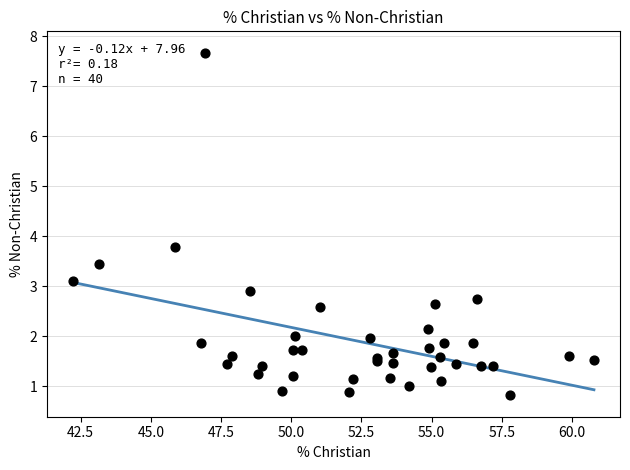

What Y value in the scatter plot is closest to 4?

3.8